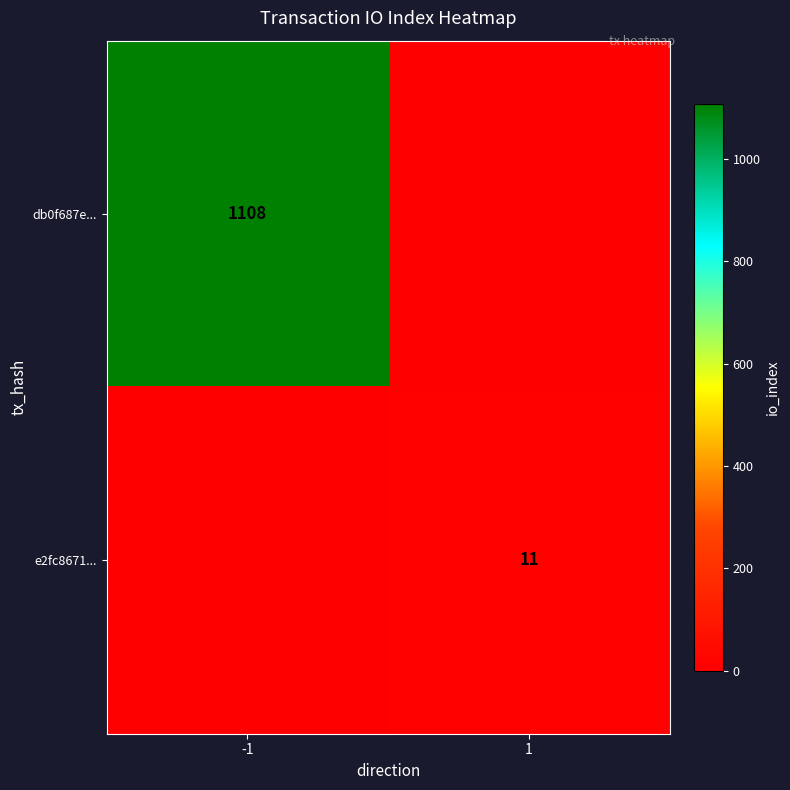

Is the value of e2fc8671... at 1 greater than the value of db0f687e... at -1?

No